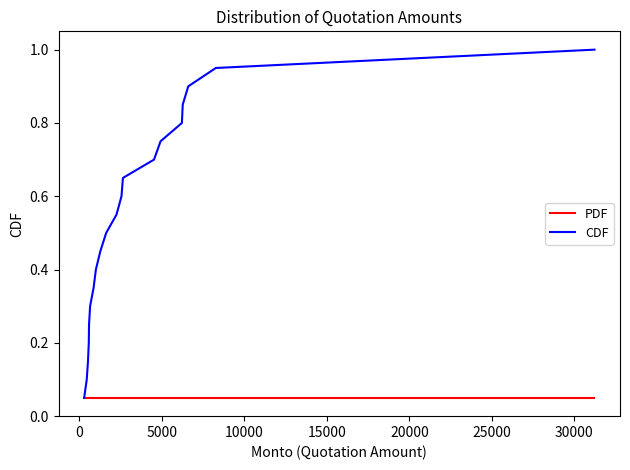

Which series has the largest range (max minus min)?

CDF